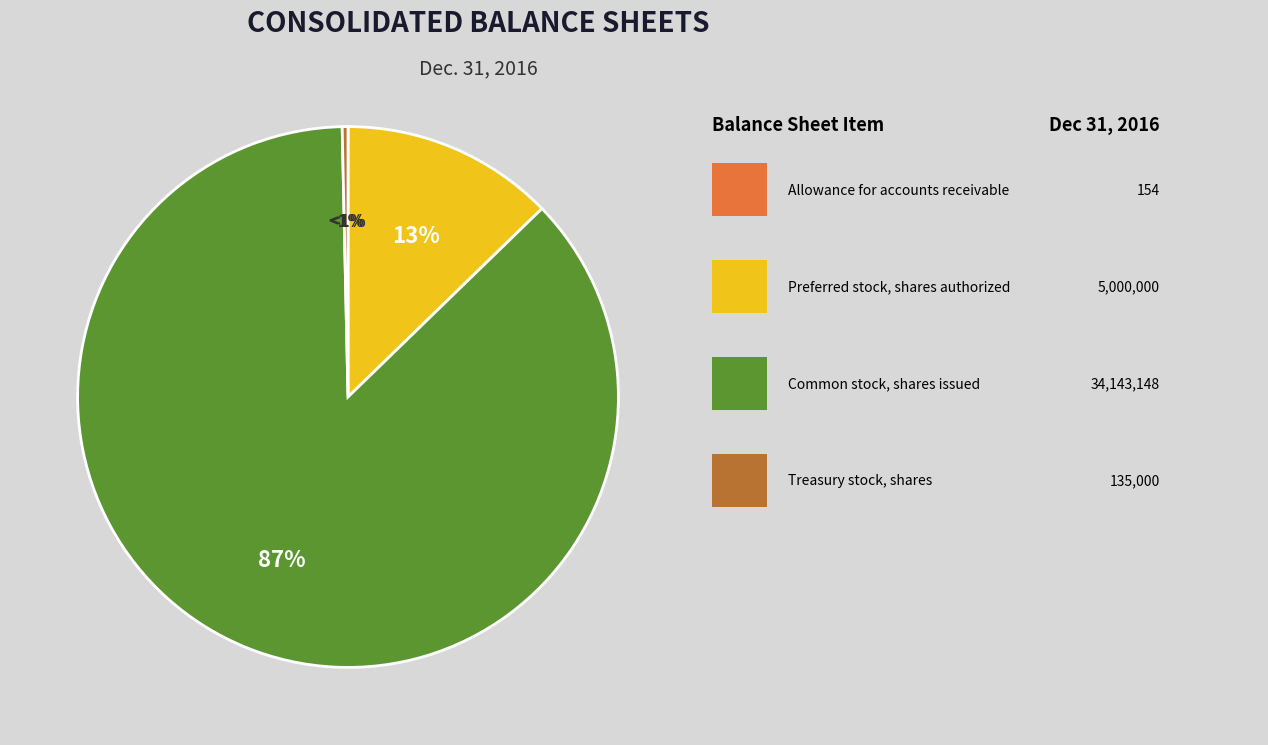

How many slices are in this pie chart?

4